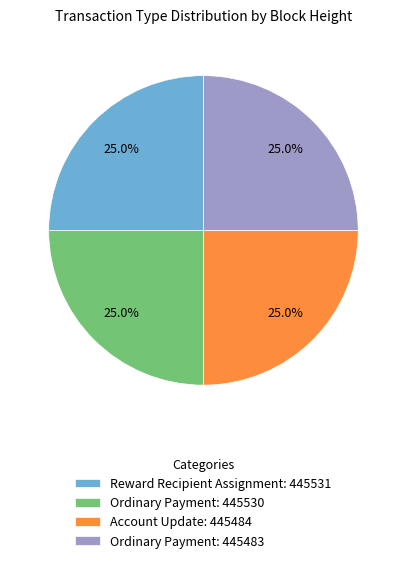

What portion of the pie excludes Ordinary Payment: 445530?

75.0%